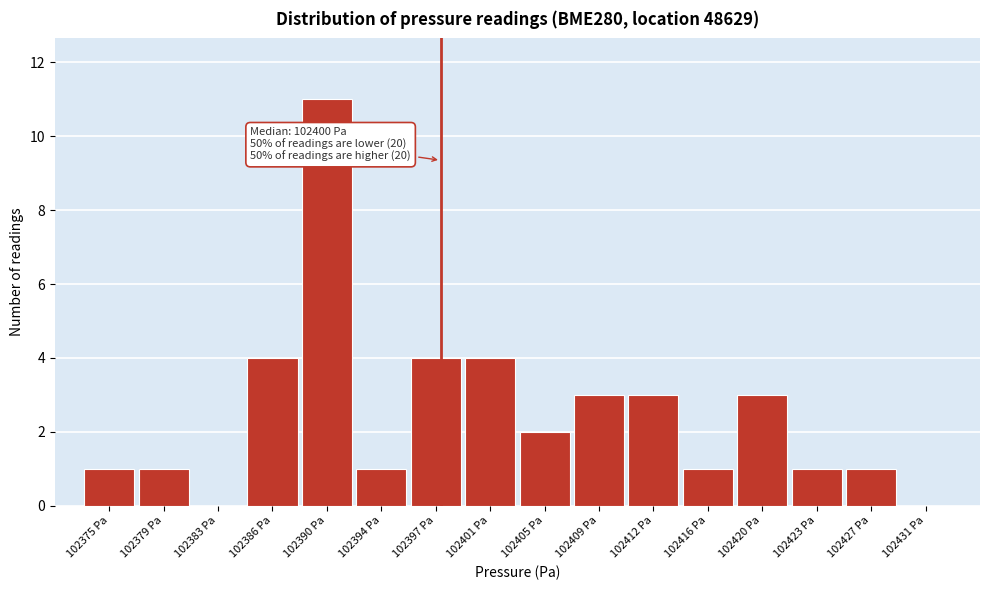

Reading left to right, extract all data points from this chart.

102375 Pa=1	102379 Pa=1	102383 Pa=0	102386 Pa=4	102390 Pa=11	102394 Pa=1	102397 Pa=4	102401 Pa=4	102405 Pa=2	102409 Pa=3	102412 Pa=3	102416 Pa=1	102420 Pa=3	102423 Pa=1	102427 Pa=1	102431 Pa=0